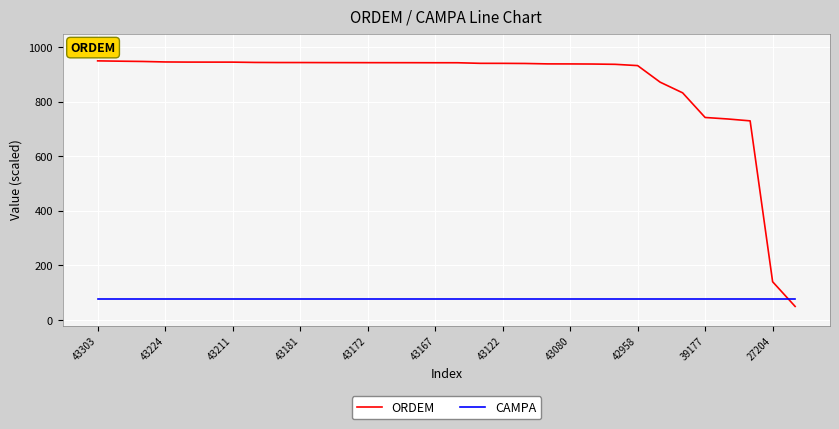

How many categories are shown in the chart?

32